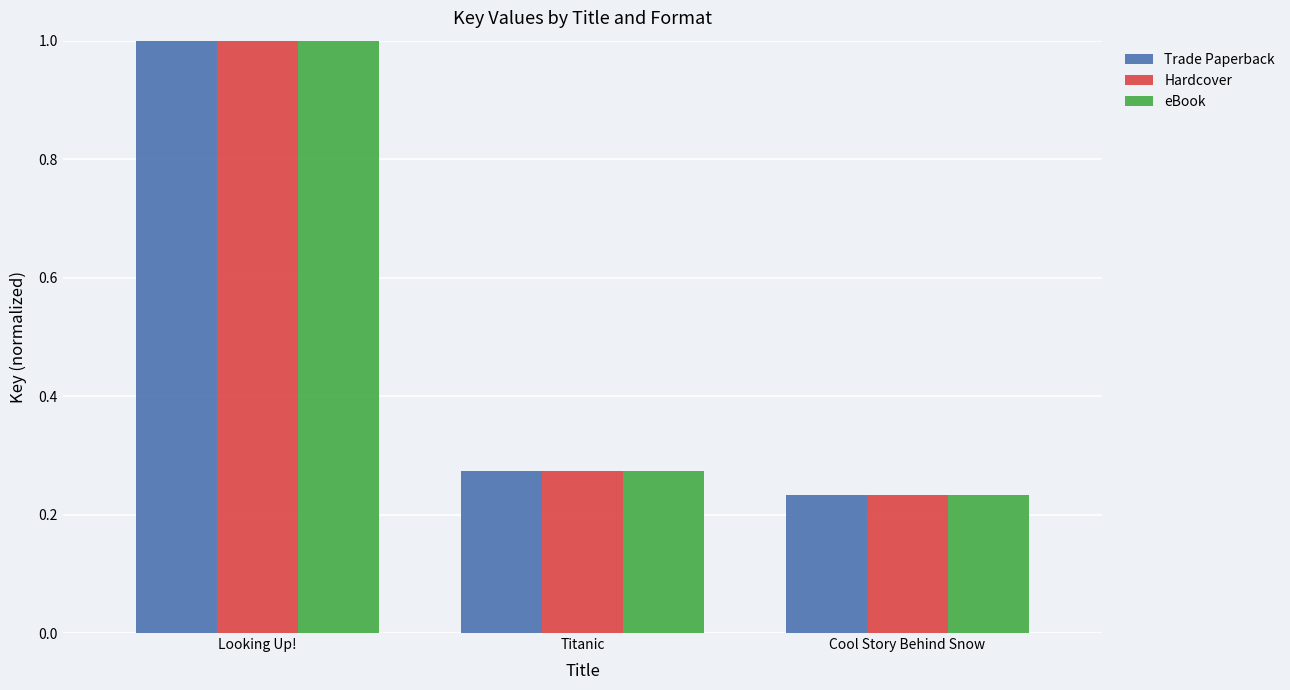

How many Hardcover values are between 0 and 1?

3